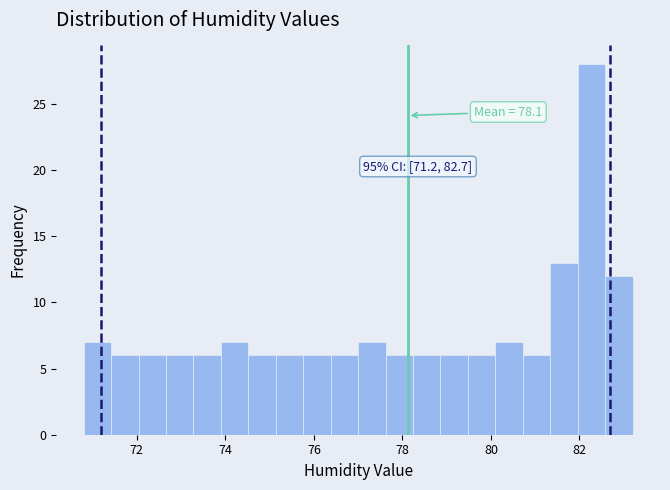

Read against the x-axis, roughly where is the centre of the tallest bar?

82.2